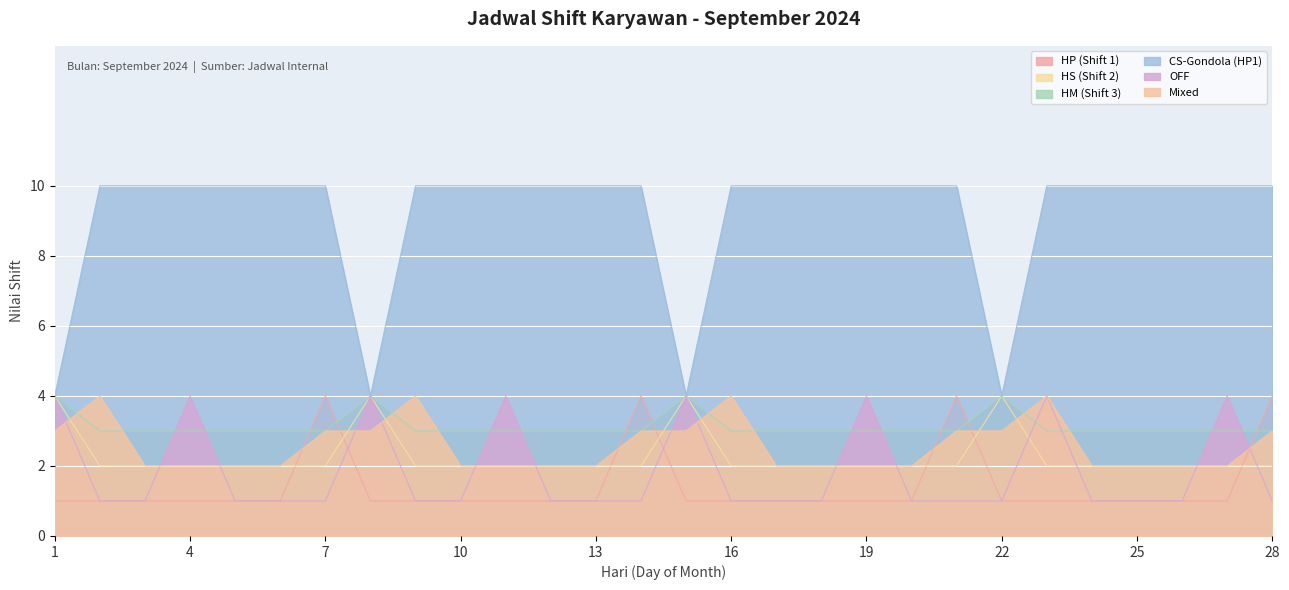

What is the total value across all series at 22?

17